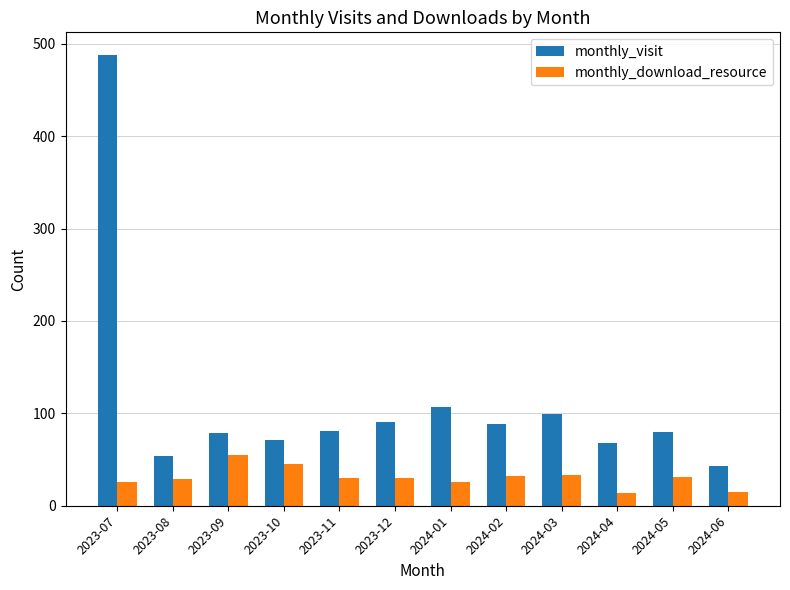

At 2024-06, list the series in order from largest to smallest.

monthly_visit, monthly_download_resource